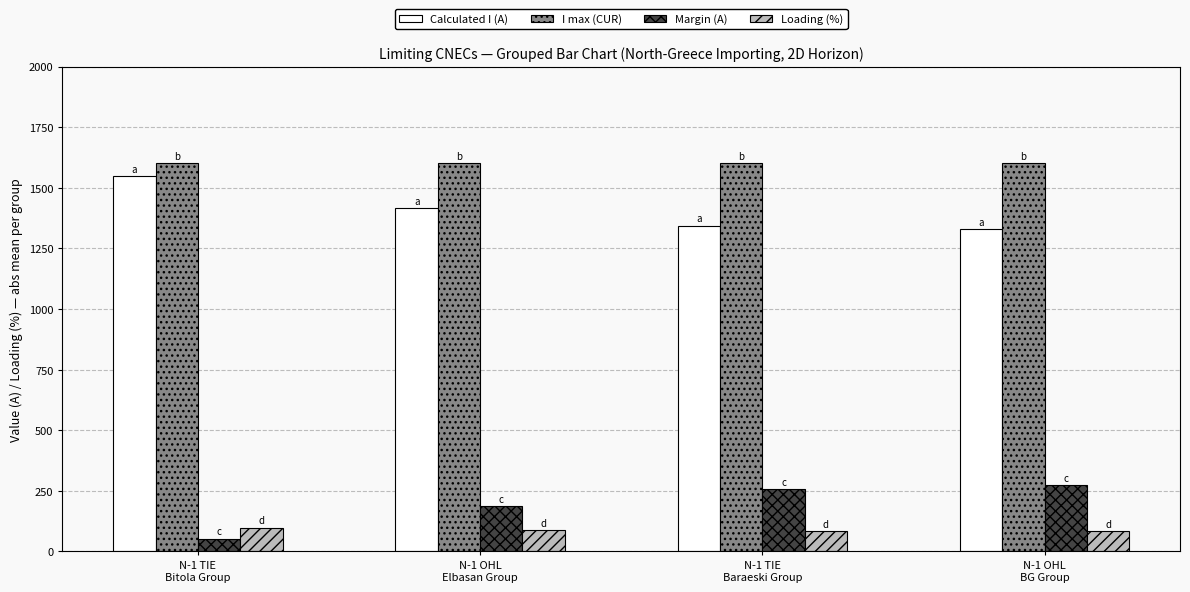

What is the label of the 4th bar from the left?

N-1 OHL
BG Group